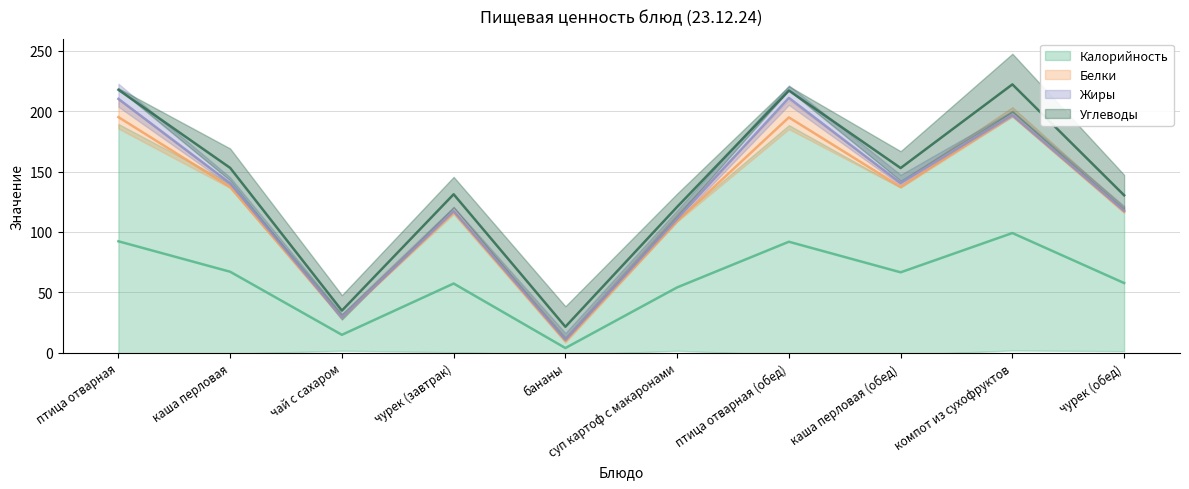

At птица отварная (обед), list the series in order from largest to smallest.

Калорийность, Белки, Жиры, Углеводы